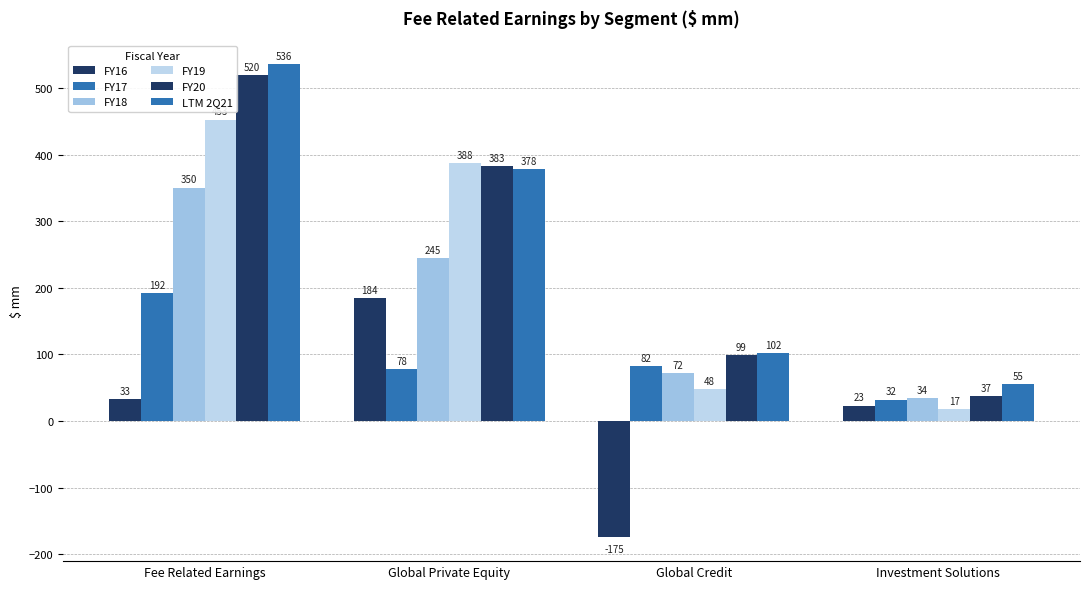

What is the approximate value of FY19 at Fee Related Earnings?

452.8